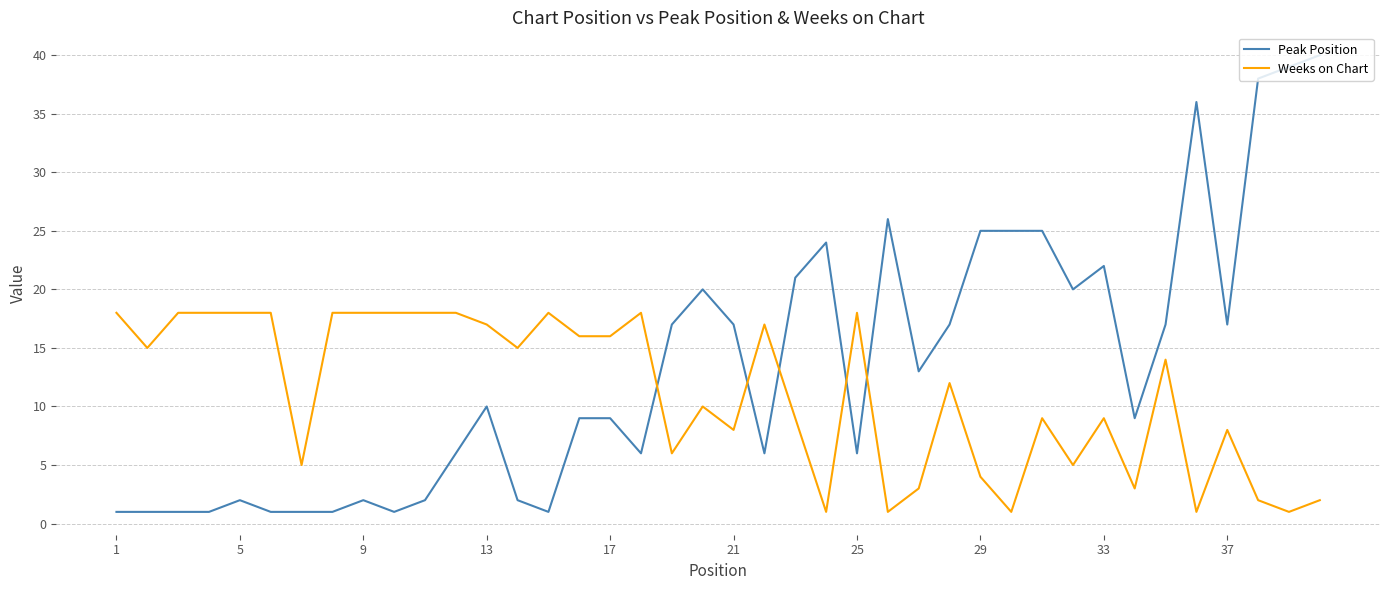

Which series has the largest range (max minus min)?

Peak Position